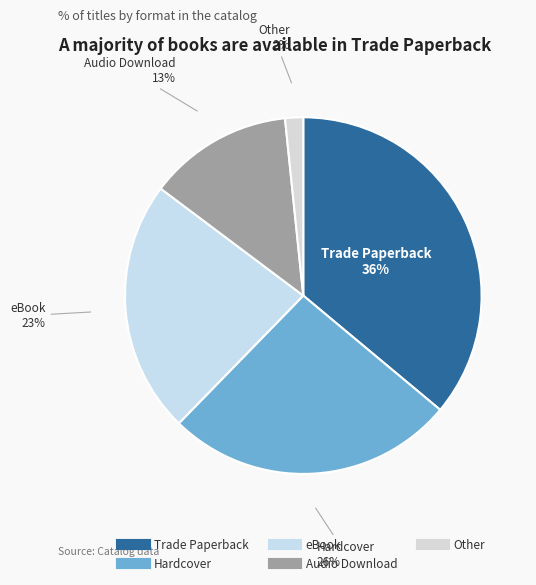

How many slices are in this pie chart?

5